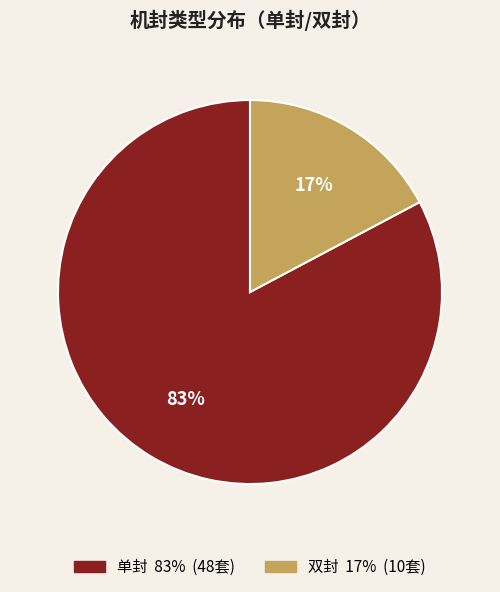

To the nearest percent, what is the difference between the 单封 and 双封 slice percentages?

66%